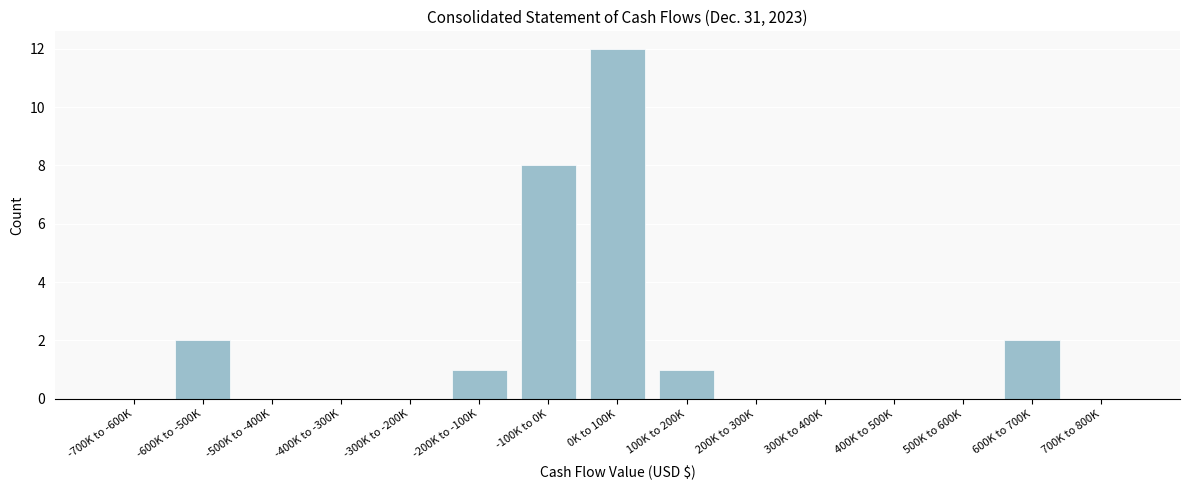

Reading left to right, list all the values displayed in this chart.

-700K to -600K=0	-600K to -500K=2	-500K to -400K=0	-400K to -300K=0	-300K to -200K=0	-200K to -100K=1	-100K to 0K=8	0K to 100K=12	100K to 200K=1	200K to 300K=0	300K to 400K=0	400K to 500K=0	500K to 600K=0	600K to 700K=2	700K to 800K=0